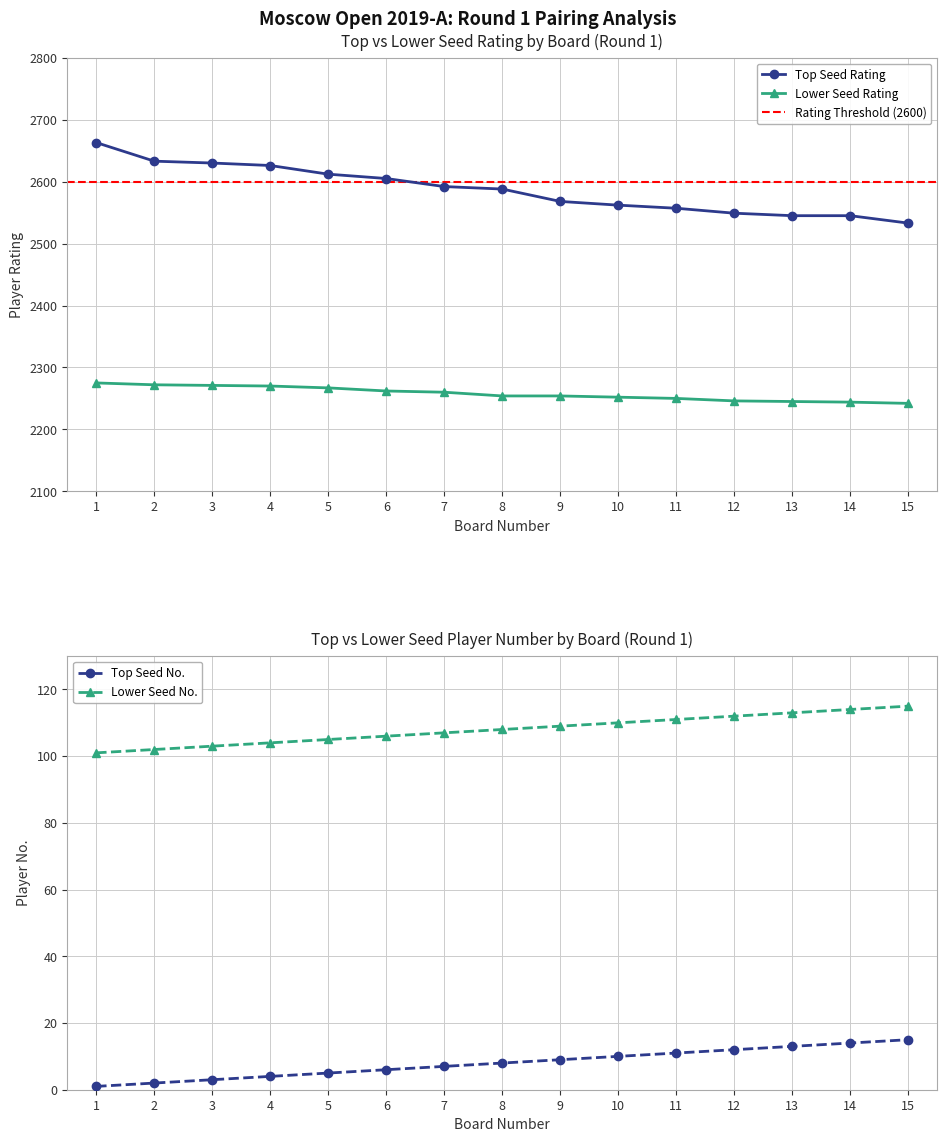

True or false: Lower Seed Rating has more than 0 points higher than both neighbors.

False